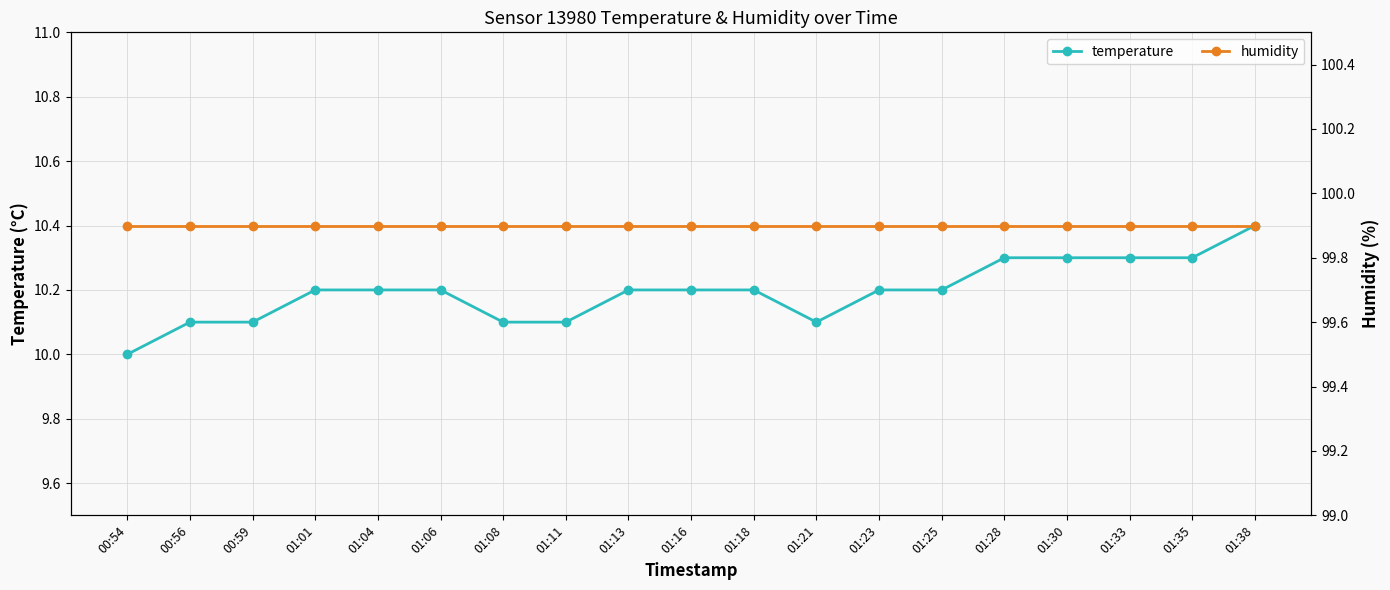

At which label does temperature reach its minimum?

00:54